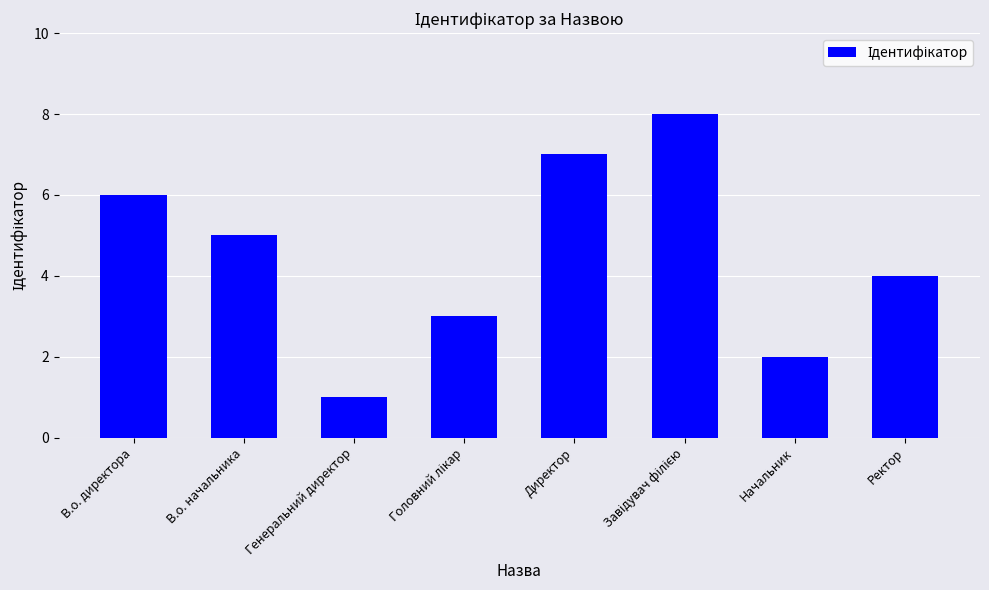

Which label corresponds to the smallest value in the chart?

Генеральний директор